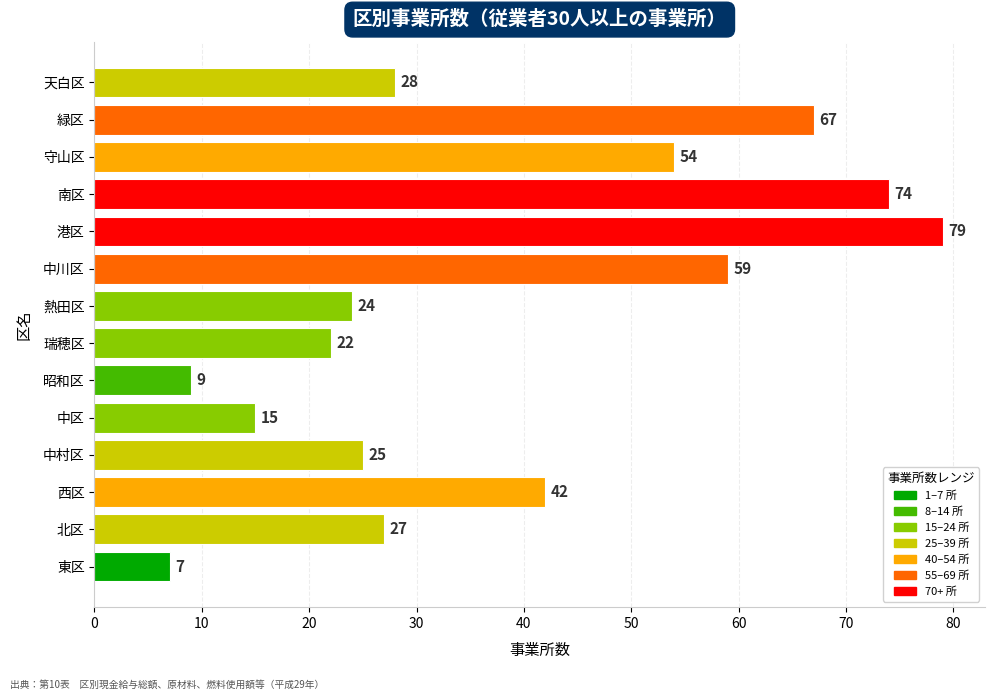

The value at 北区 is 17. True or false?

False